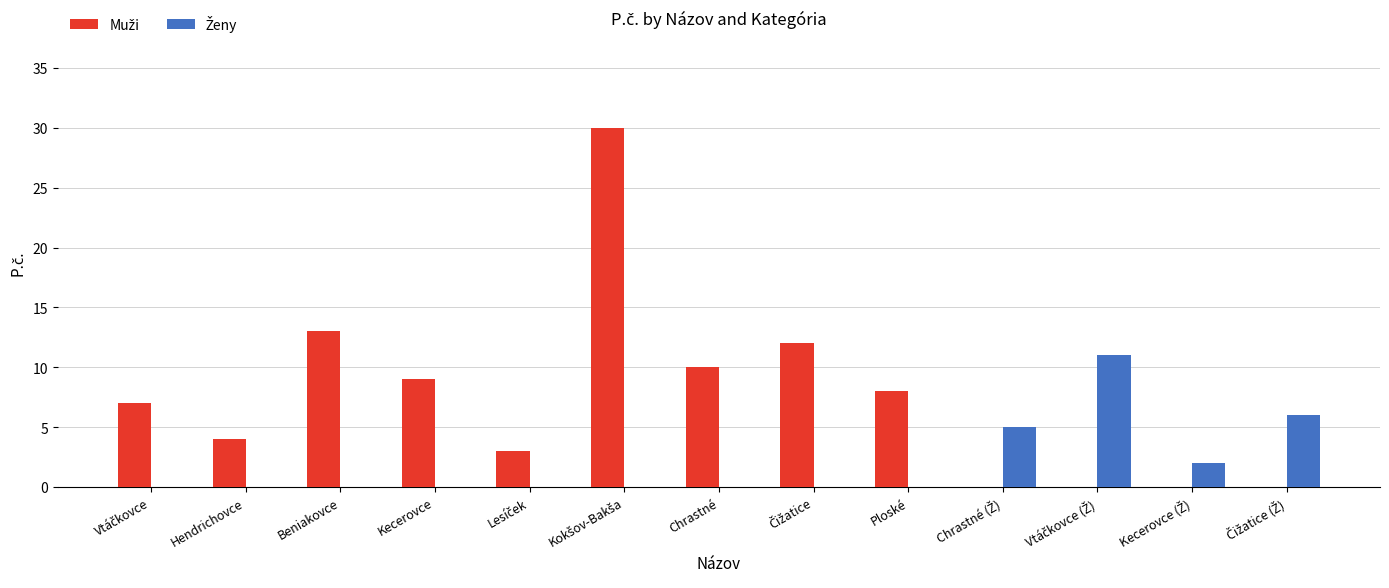

What is the maximum value shown in the chart?

30